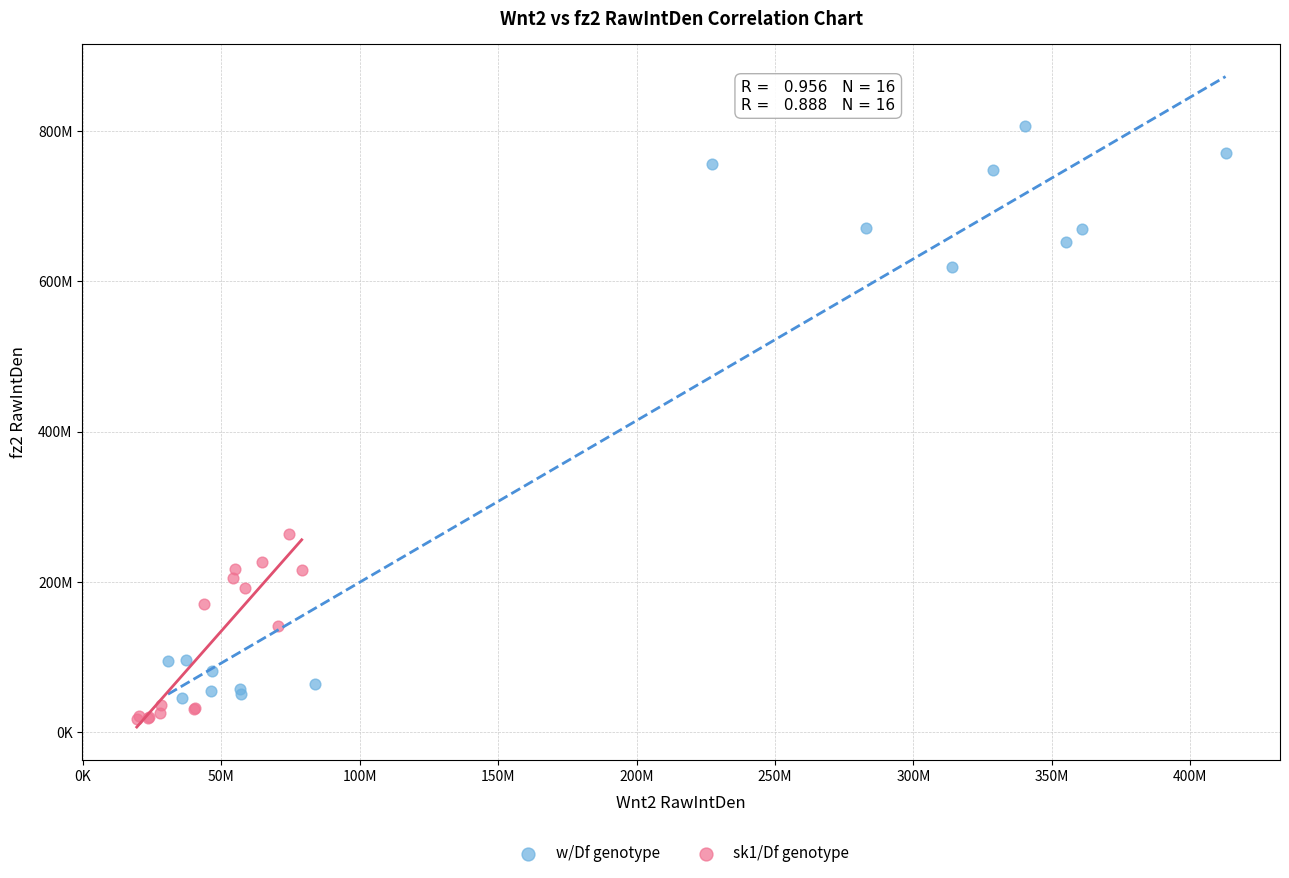

Which series contains the highest Y value?

w/Df genotype